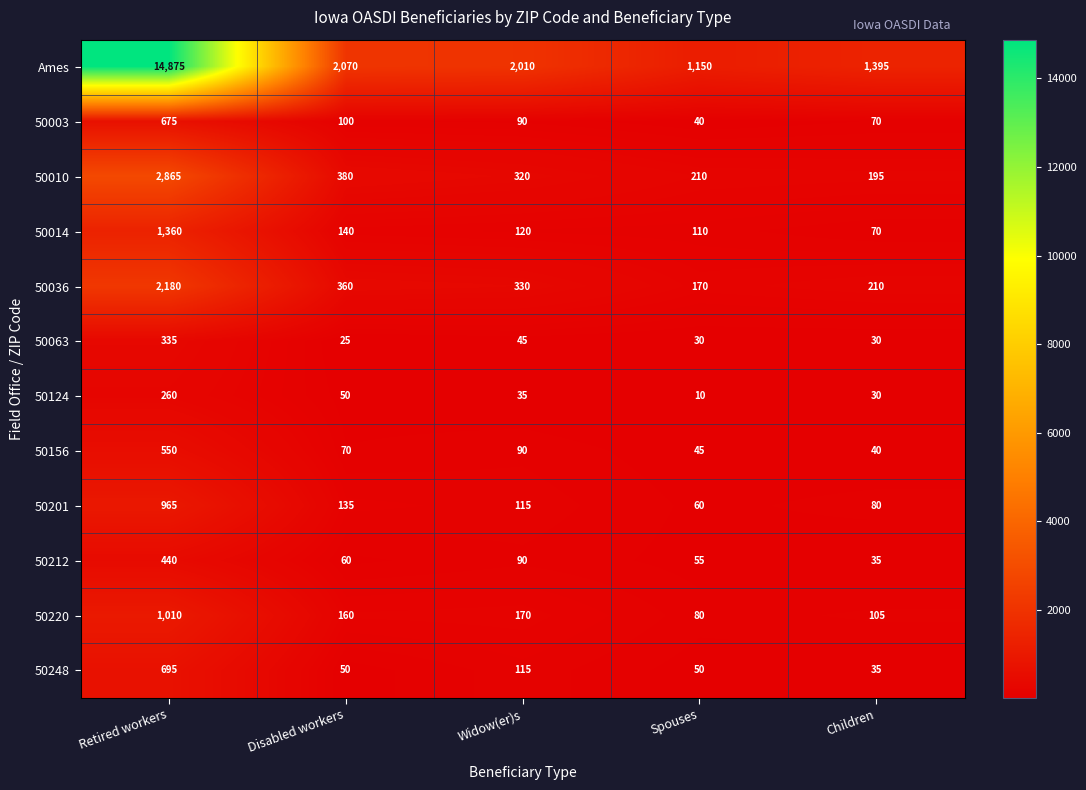

At which category does the chart reach its minimum across all series?

Spouses